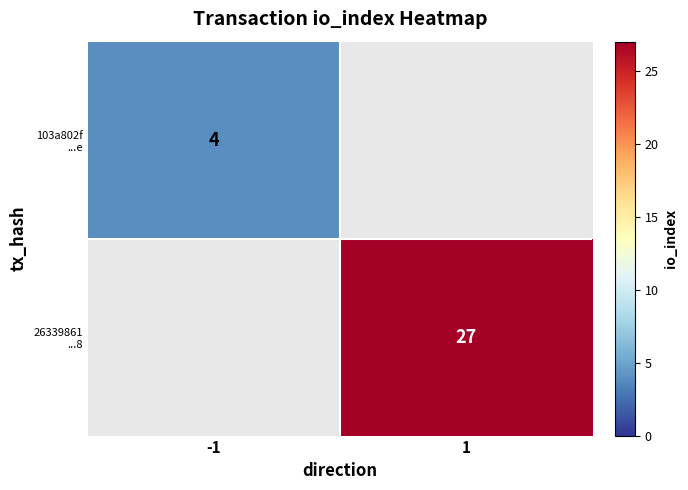

What is the maximum value for 103a802f ...e?

4.0